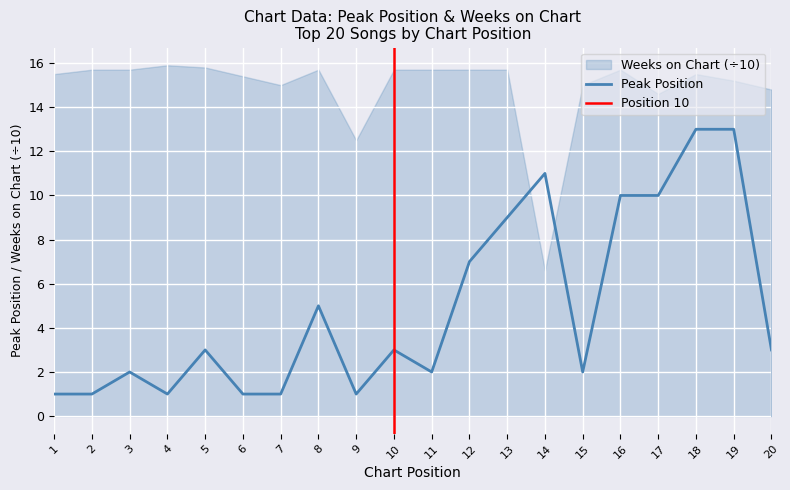

Read the value at 20, to the nearest 5.

5